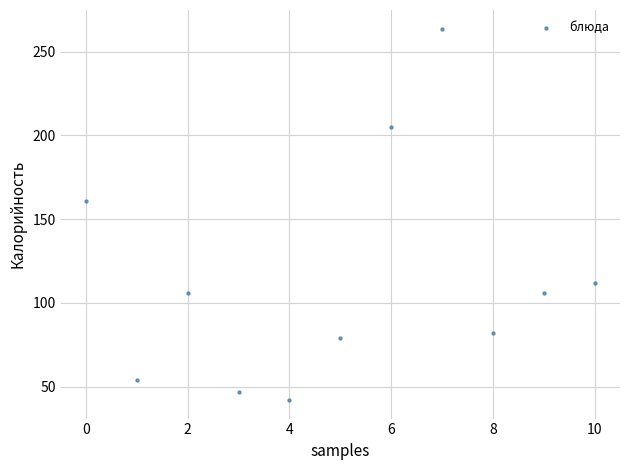

What Y value in the scatter plot is closest to 152?

161.0